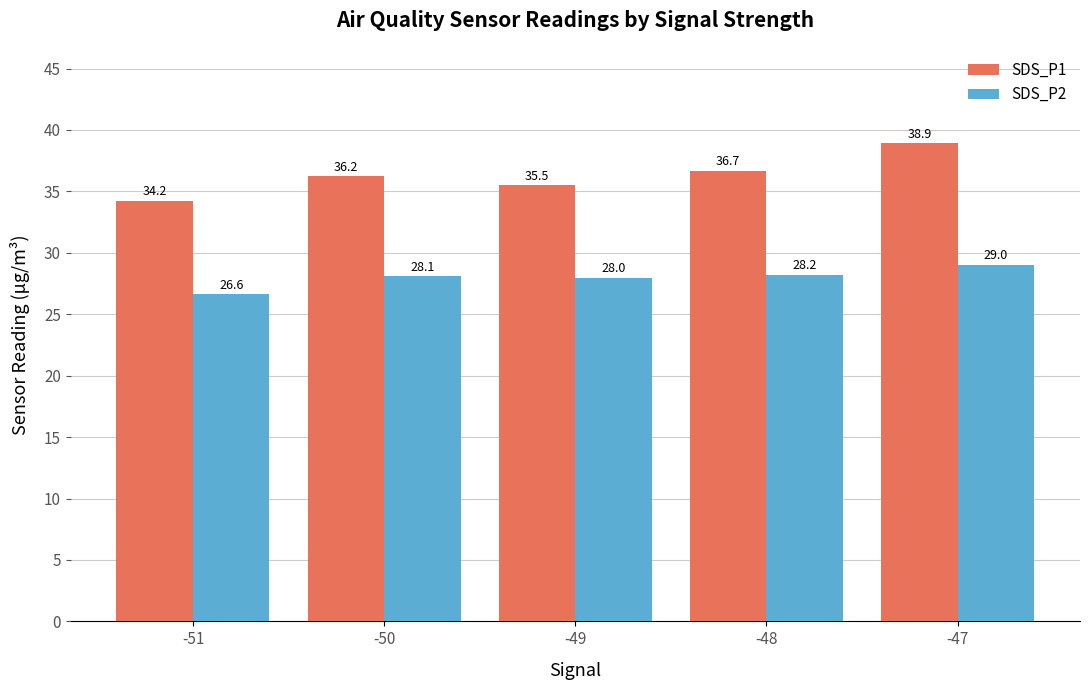

Which series has the largest total across all categories?

SDS_P1